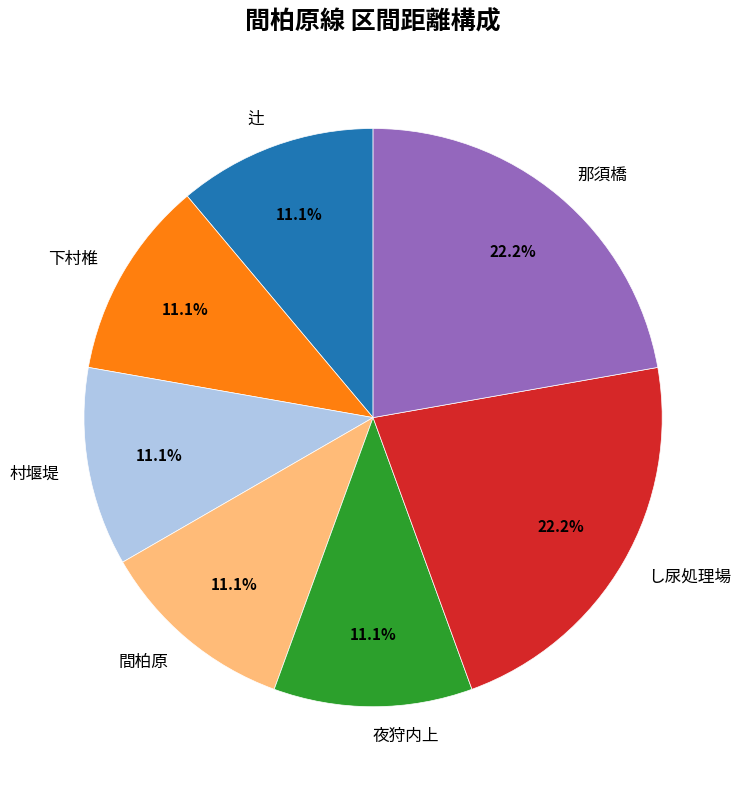

How much of the chart is everything except 間柏原?

88.9%